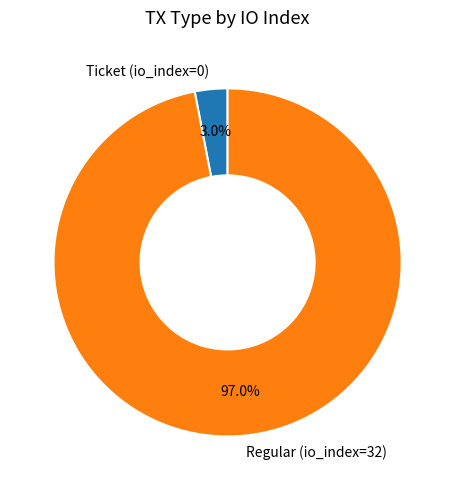

What is the total percentage of Regular (io_index=32) and Ticket (io_index=0)?

100.0%